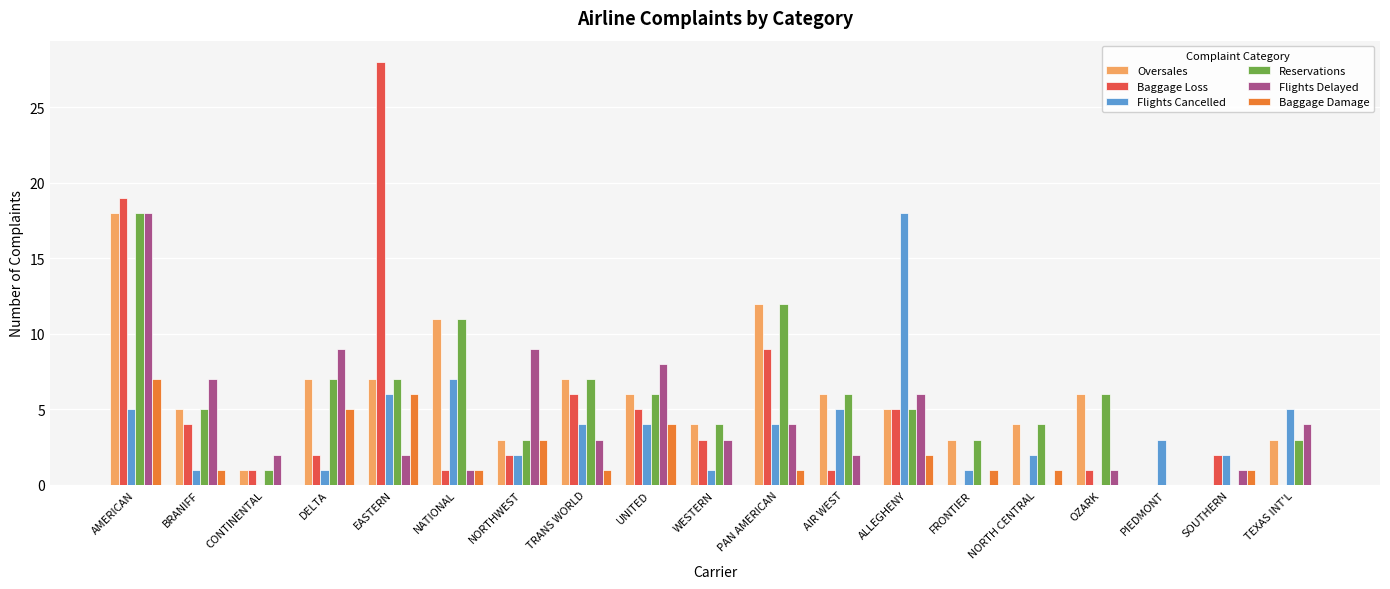

How many groups of bars are there?

19